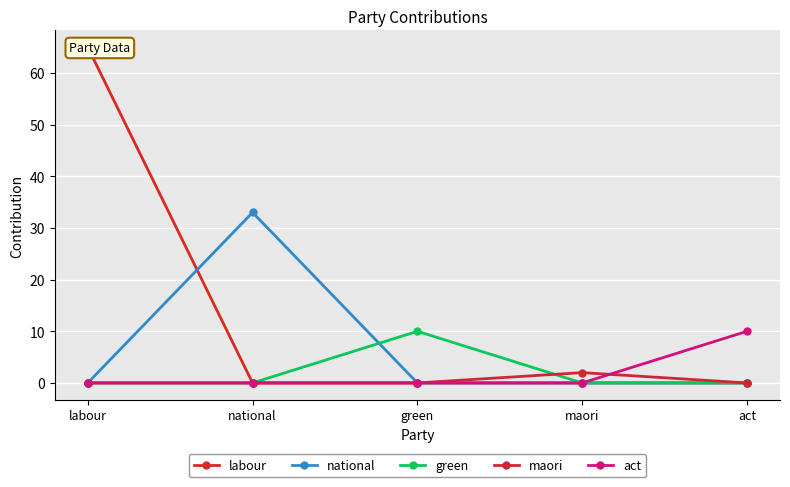

What is the average value of the act series?

2